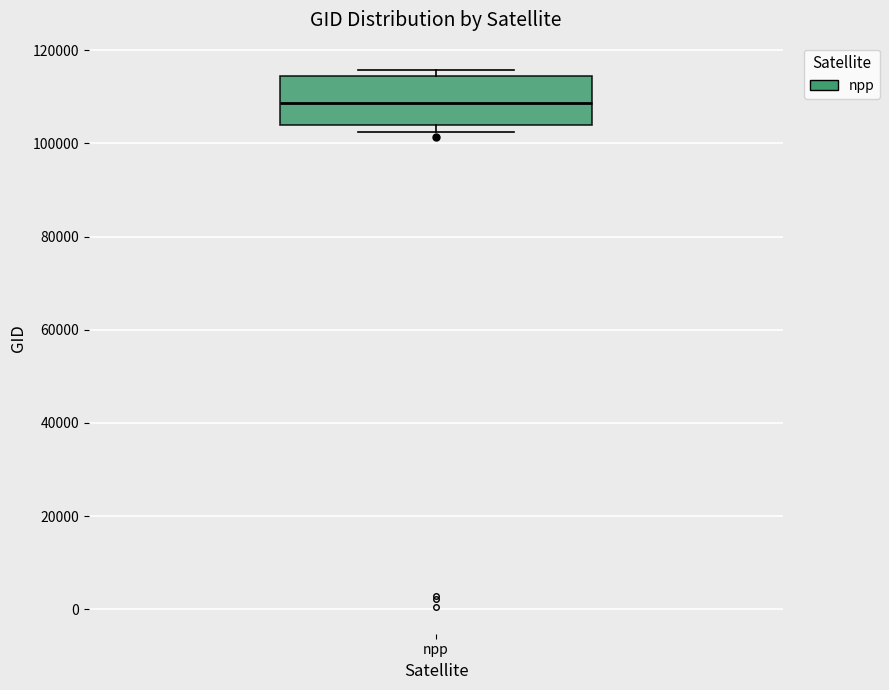

Transcribe this box plot: give where the median line is, the range the box spans, and where the two whiskers end, as read against the y-axis. The values are not printed on the chart, so give them approximately, as read against the axis.

median 108000, box 104000 to 114000, whiskers 102000 to 116000